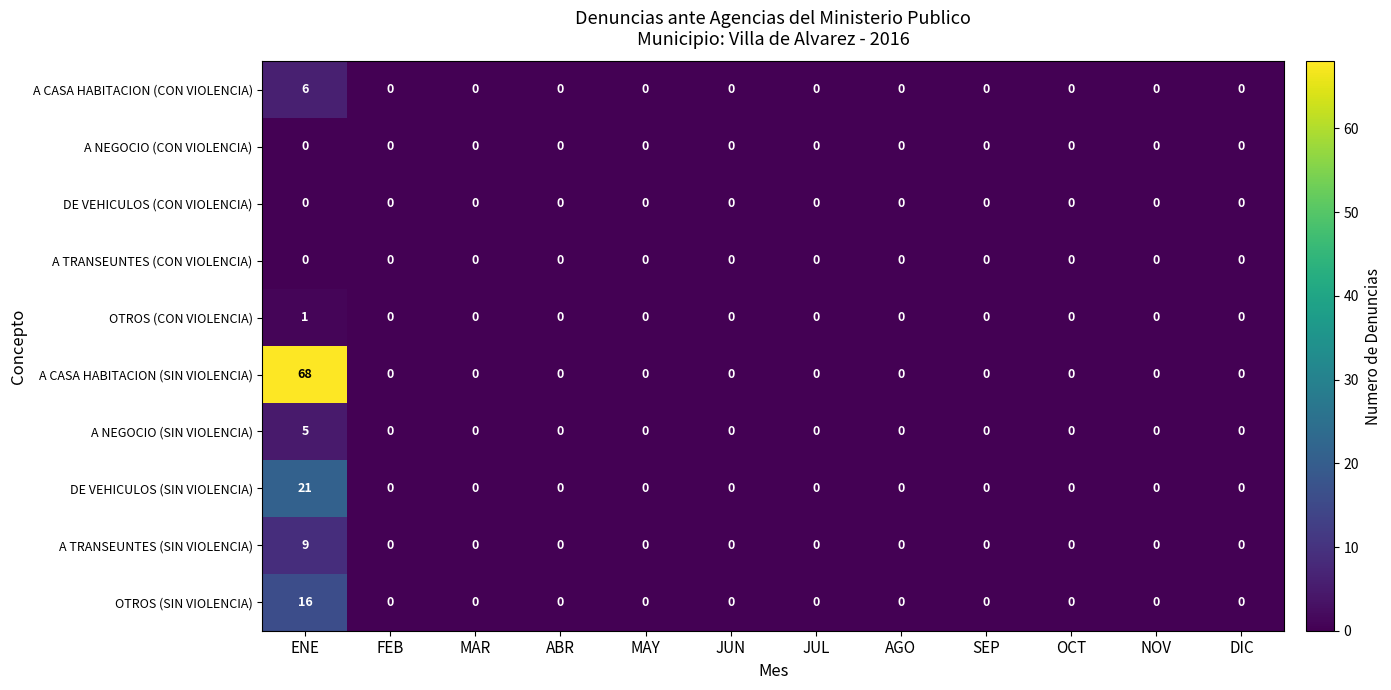

Which series has the widest spread of values?

A CASA HABITACION (SIN VIOLENCIA)